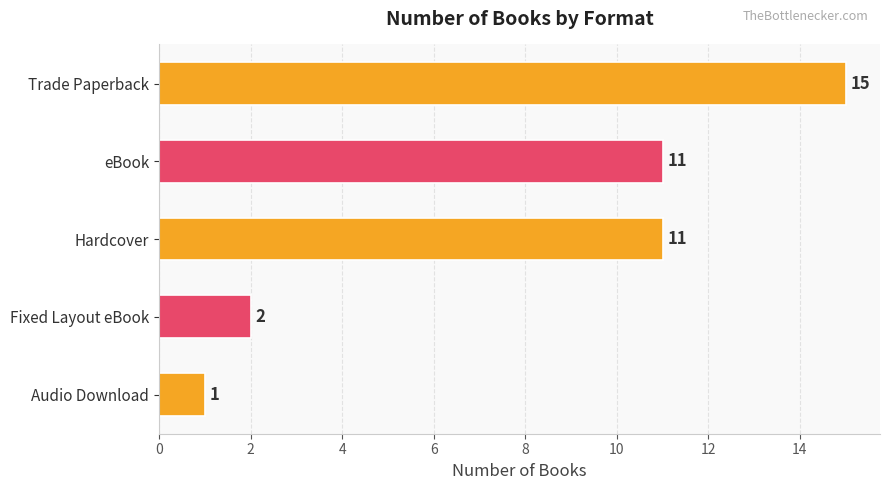

How many values are below 11?

2